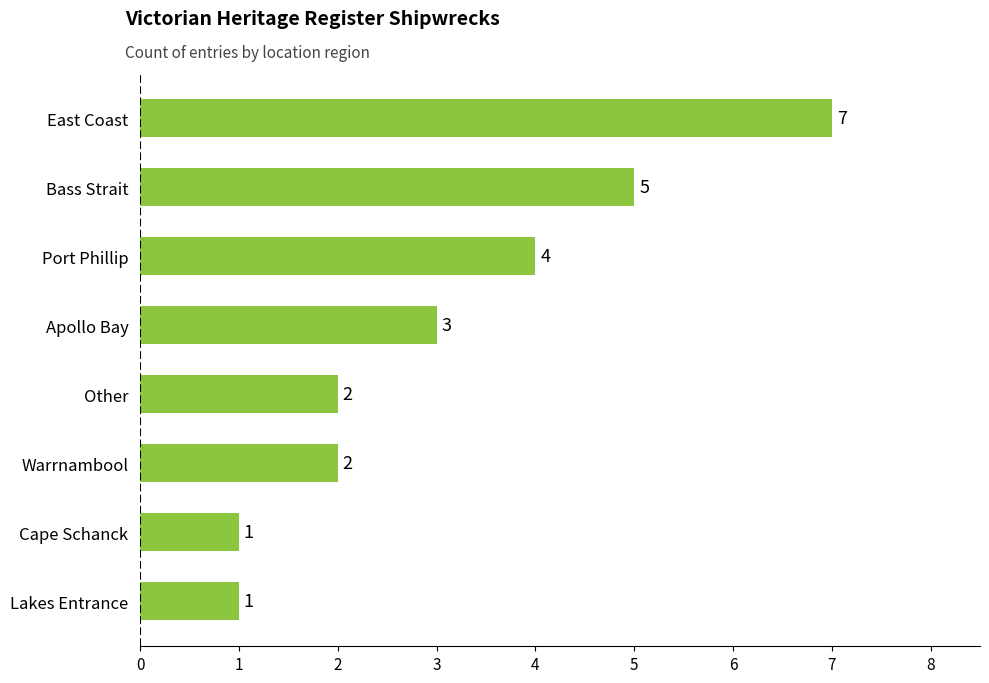

What is the change in value from Cape Schanck to Apollo Bay?

+2